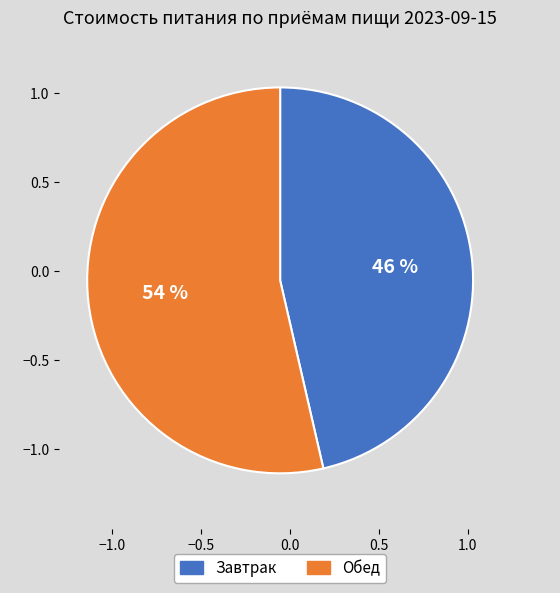

To the nearest percent, what is the combined percentage of Обед and Завтрак?

100%